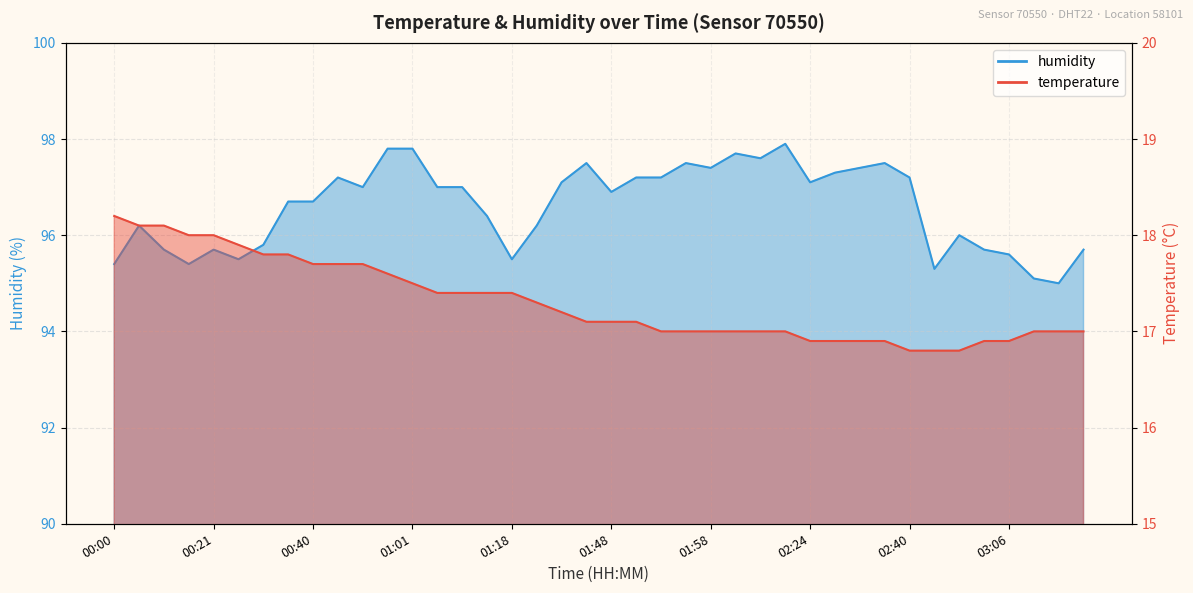

List the series in order of their overall mean, highest first.

humidity, temperature